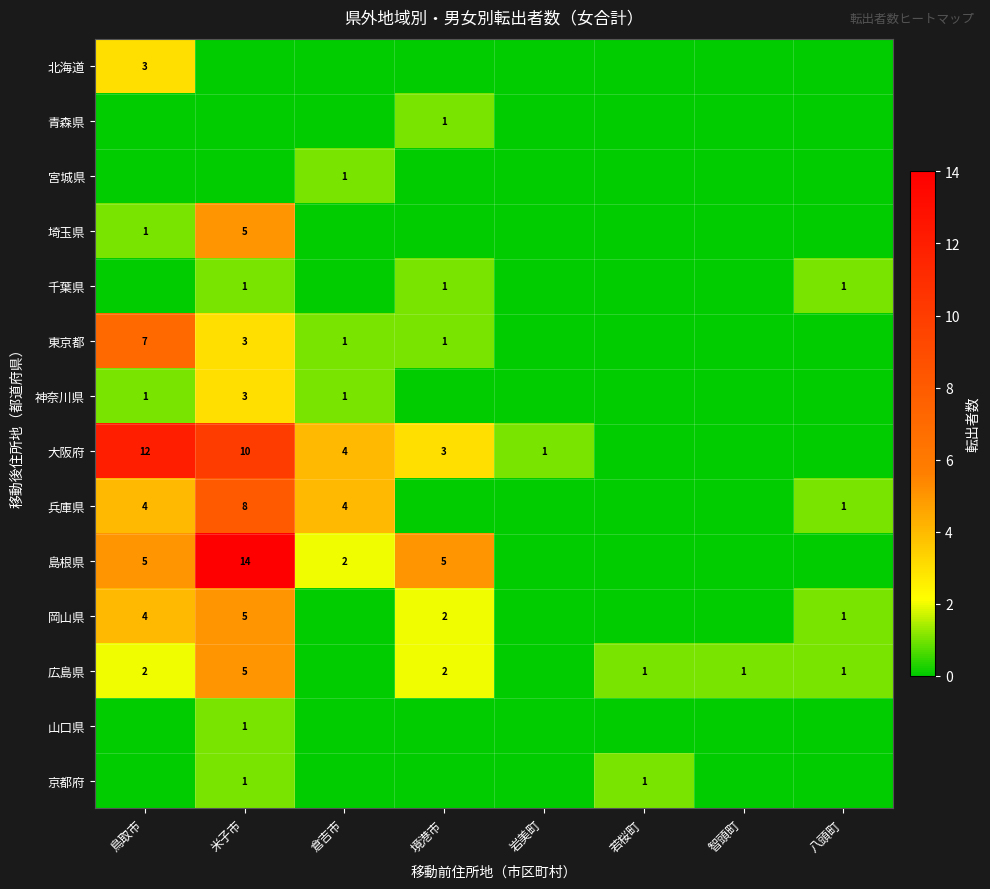

How many categories are shown in the chart?

8